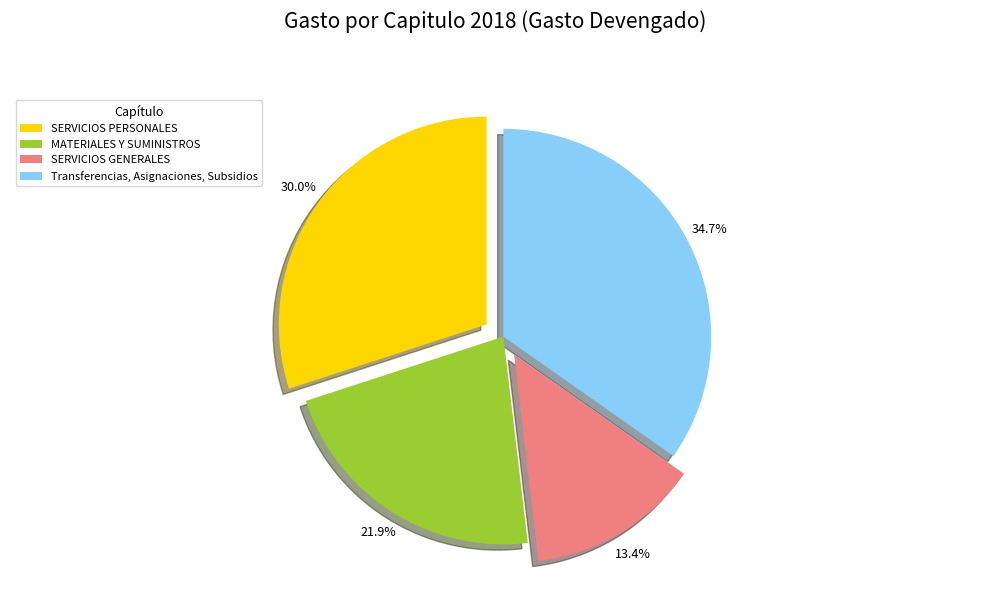

What is the ratio of the value at MATERIALES Y SUMINISTROS to the value at Transferencias, Asignaciones, Subsidios?

0.6